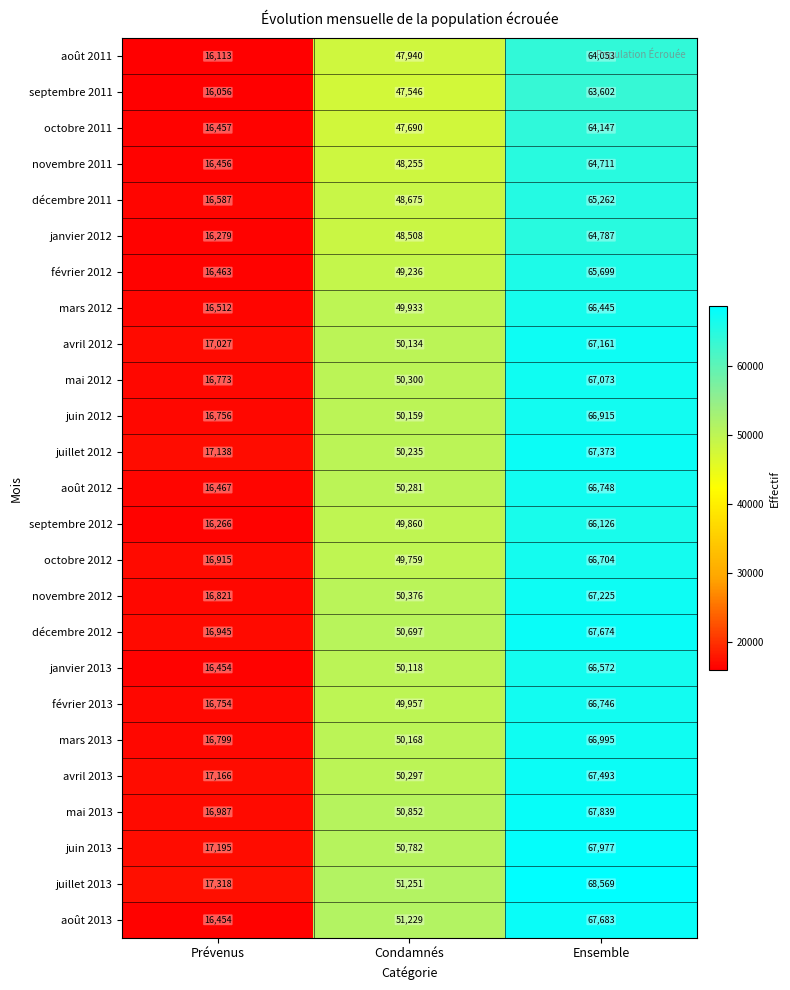

How many juin 2013 values are between 17195 and 67977?

3